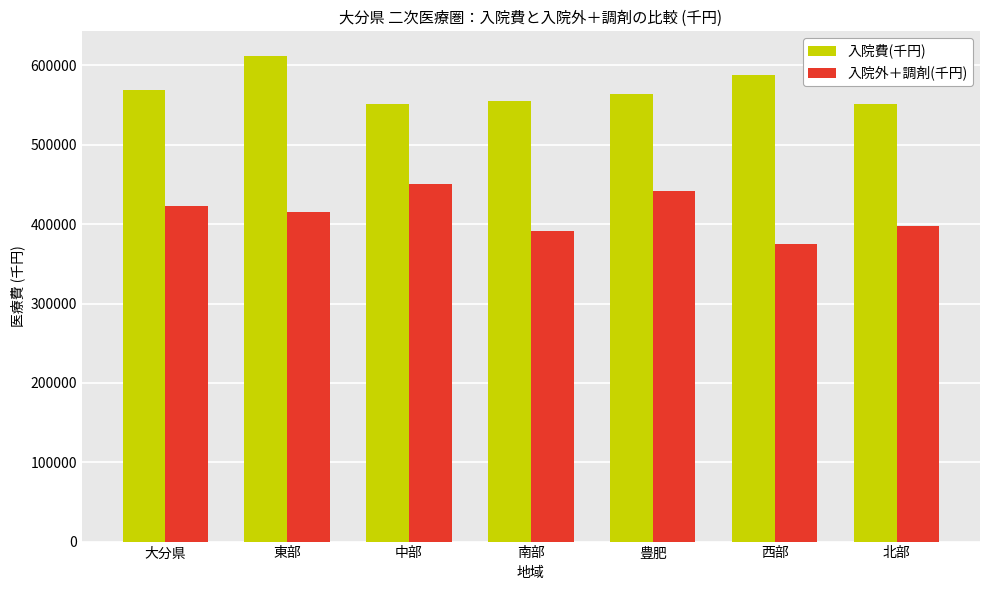

How many data points does each series have?

7